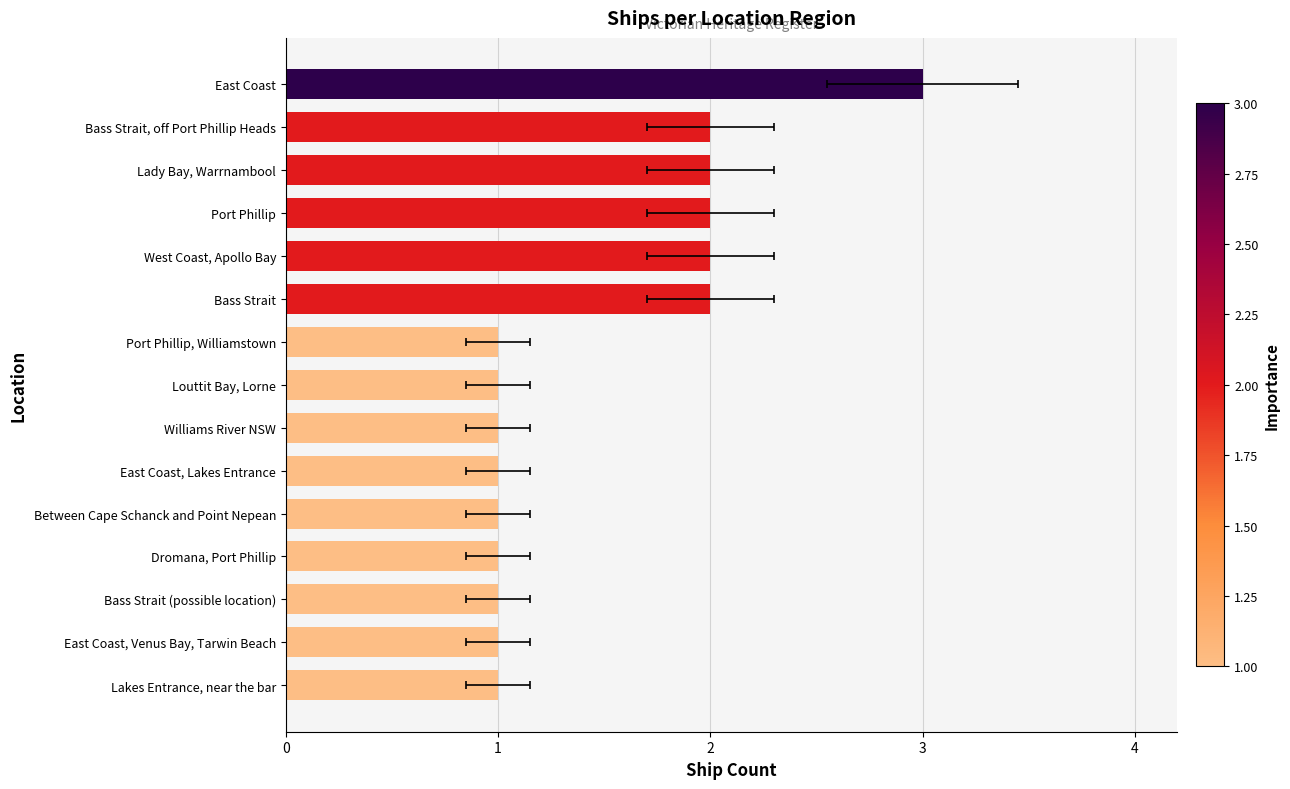

What is the maximum value shown in the chart?

3